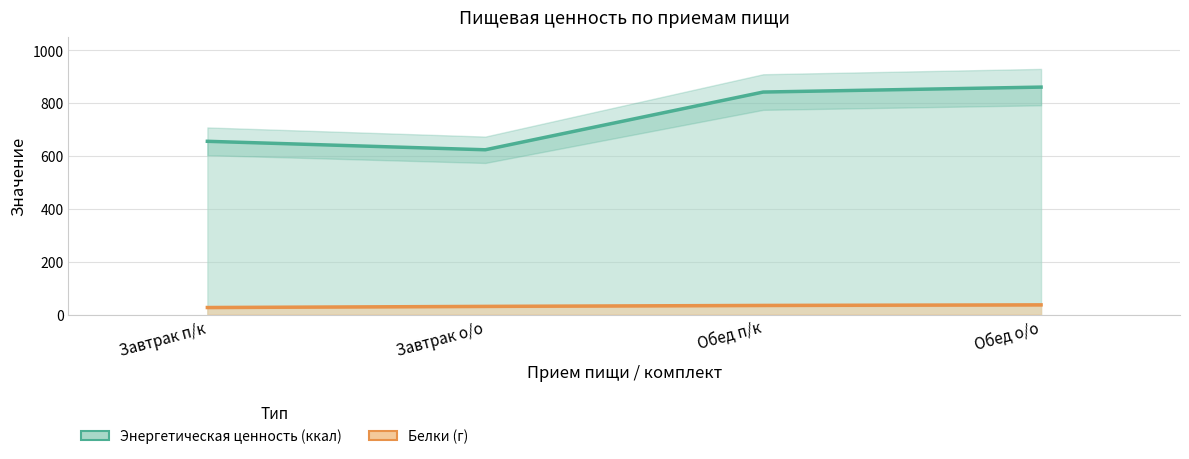

Reading left to right, list all the values displayed in this chart.

Энергетическая ценность (ккал): Завтрак п/к=655.3	Завтрак о/о=623.3	Обед п/к=841.6	Обед о/о=860.4
Белки (г): Завтрак п/к=26.5	Завтрак о/о=30.8	Обед п/к=34.5	Обед о/о=36.6